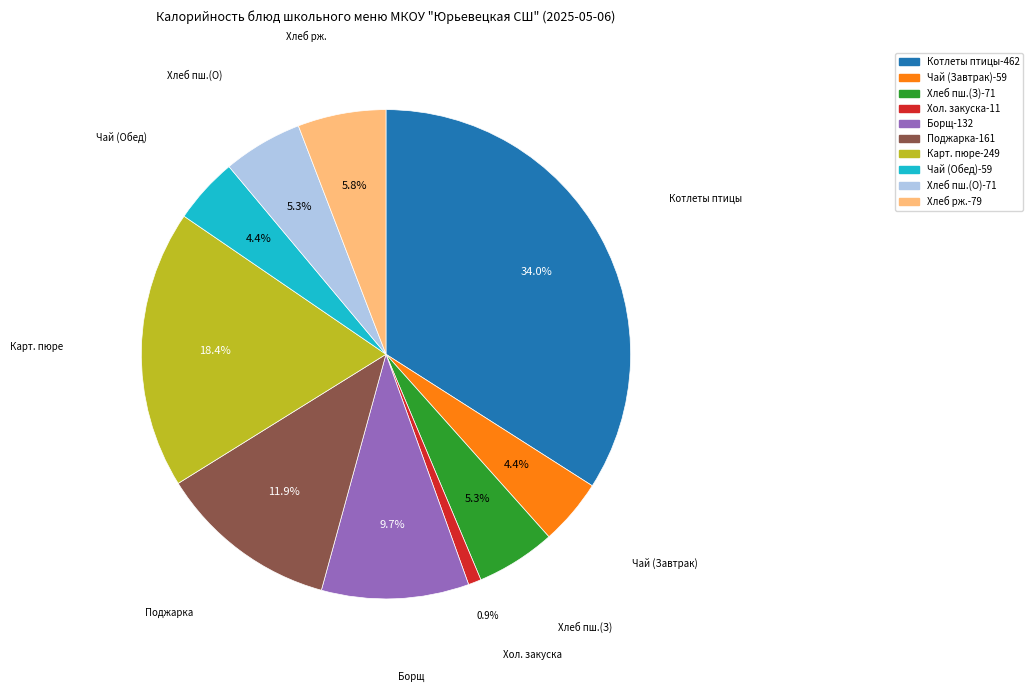

Is there a majority slice in this chart?

No